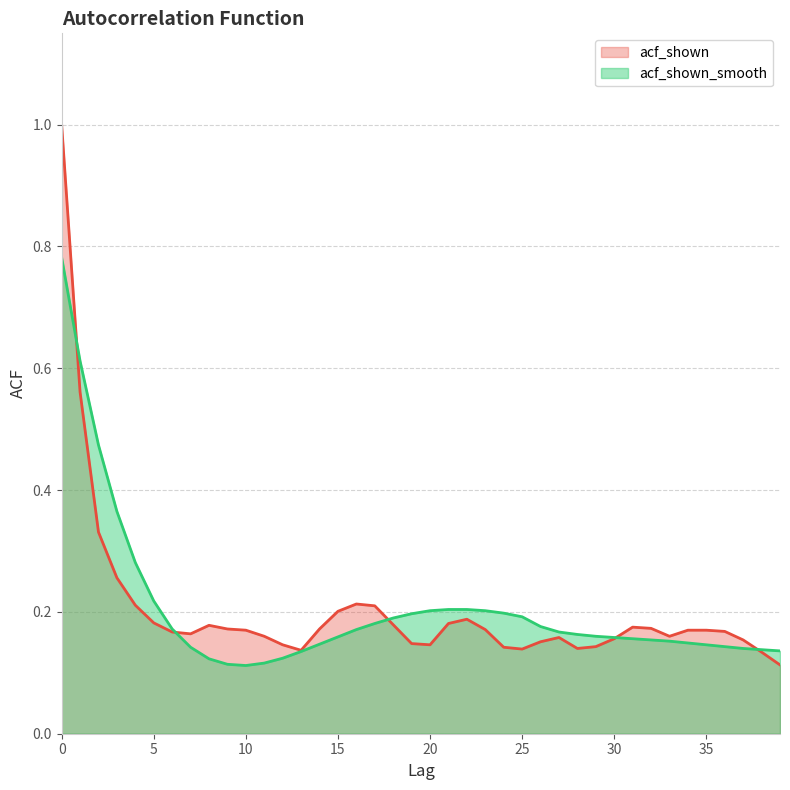

Reading left to right, what are all the values shown in this chart?

acf_shown: 0=1.0	1=0.6	2=0.3	3=0.3	4=0.2	5=0.2	6=0.2	7=0.2	8=0.2	9=0.2	10=0.2	11=0.2	12=0.1	13=0.1	14=0.2	15=0.2	16=0.2	17=0.2	18=0.2	19=0.1	20=0.1	21=0.2	22=0.2	23=0.2	24=0.1	25=0.1	26=0.2	27=0.2	28=0.1	29=0.1	30=0.2	31=0.2	32=0.2	33=0.2	34=0.2	35=0.2	36=0.2	37=0.2	38=0.1	39=0.1
acf_shown_smooth: 0=0.8	1=0.6	2=0.5	3=0.4	4=0.3	5=0.2	6=0.2	7=0.1	8=0.1	9=0.1	10=0.1	11=0.1	12=0.1	13=0.1	14=0.1	15=0.2	16=0.2	17=0.2	18=0.2	19=0.2	20=0.2	21=0.2	22=0.2	23=0.2	24=0.2	25=0.2	26=0.2	27=0.2	28=0.2	29=0.2	30=0.2	31=0.2	32=0.2	33=0.2	34=0.1	35=0.1	36=0.1	37=0.1	38=0.1	39=0.1